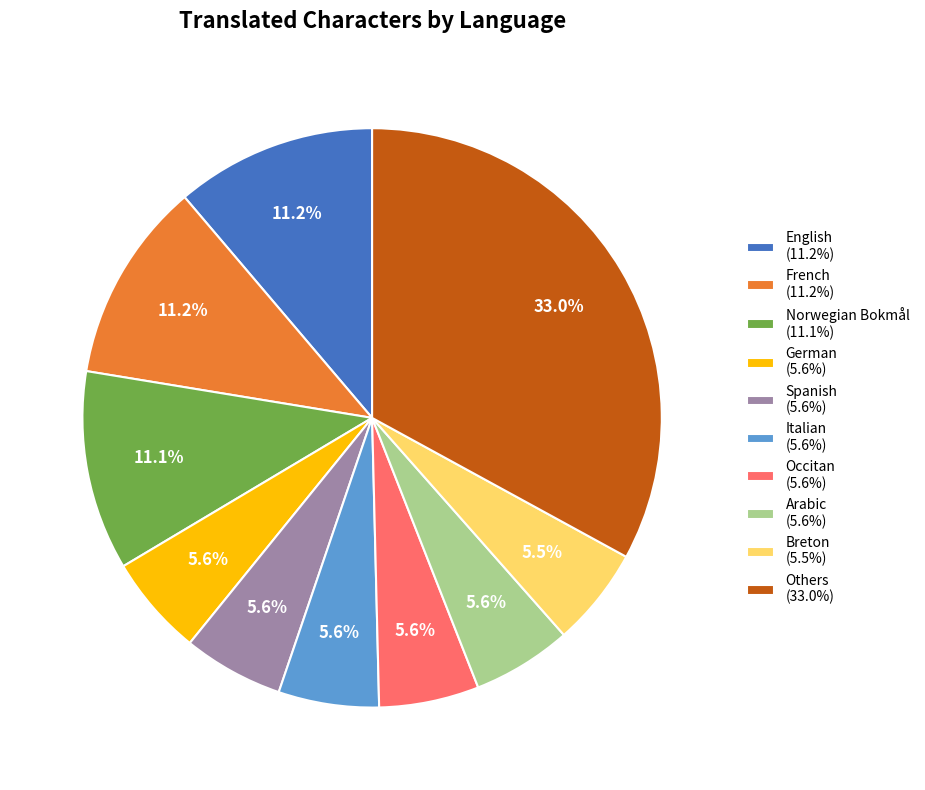

How many slices are in this pie chart?

10